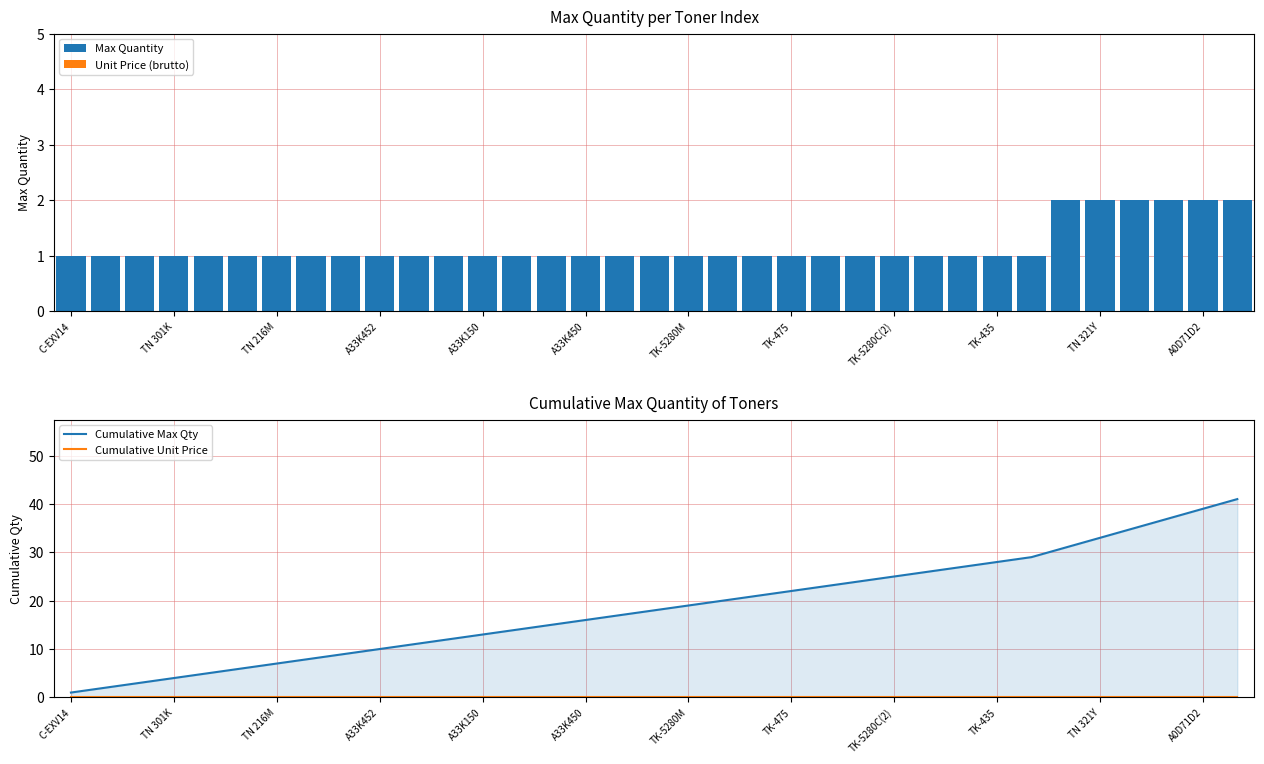

What is the sum of all Max Quantity values?

41